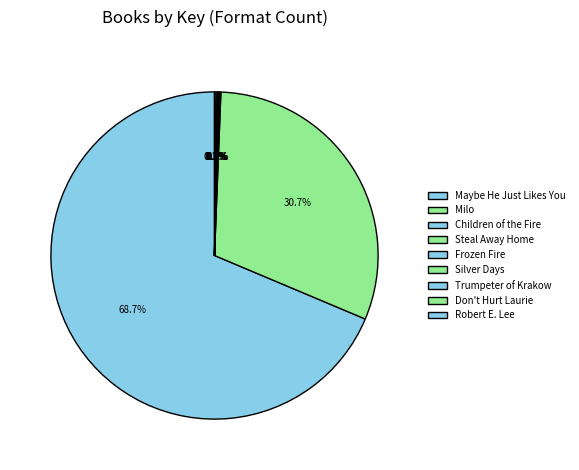

Which category has the smallest portion of the pie?

Silver Days